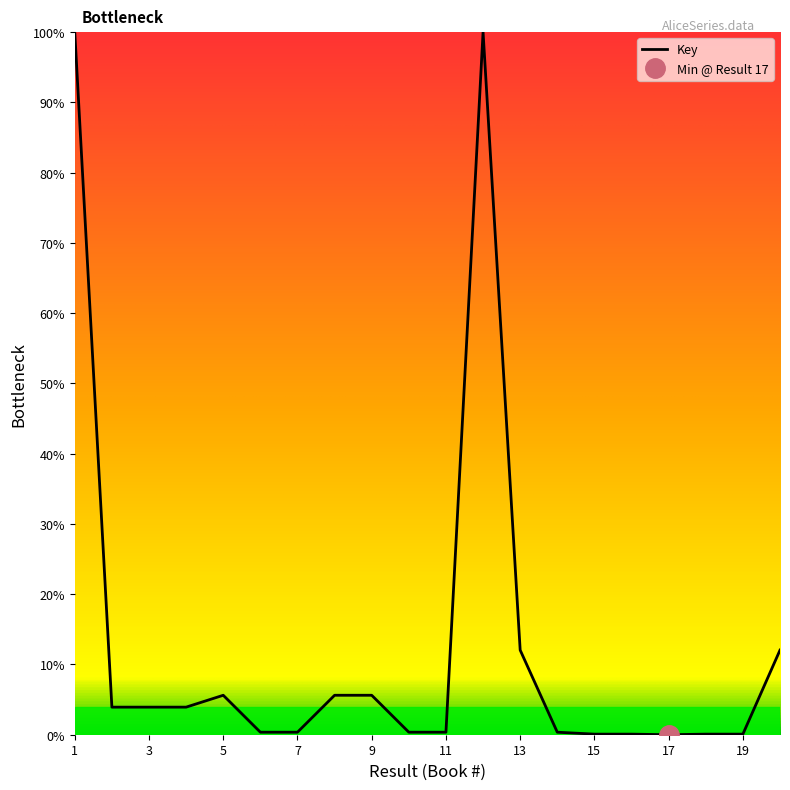

The chart shows a value of 0.6 at 7. True or false?

False